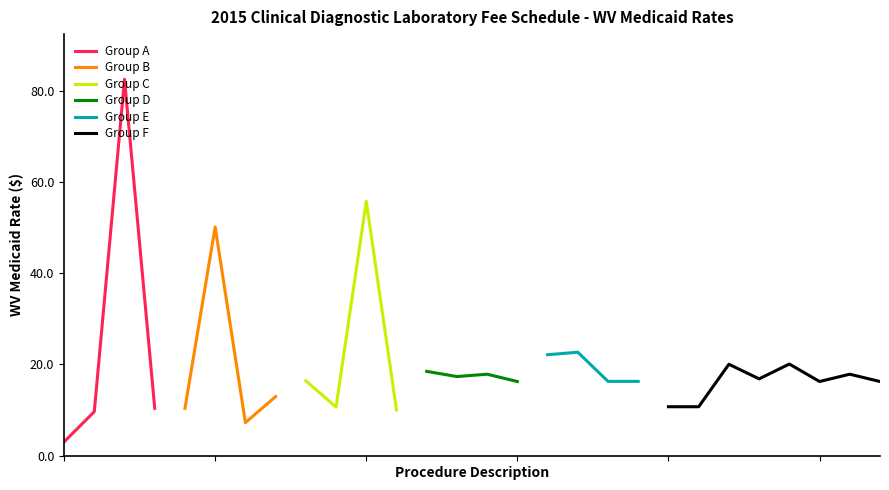

What is the difference between the second highest and second lowest values?

48.5